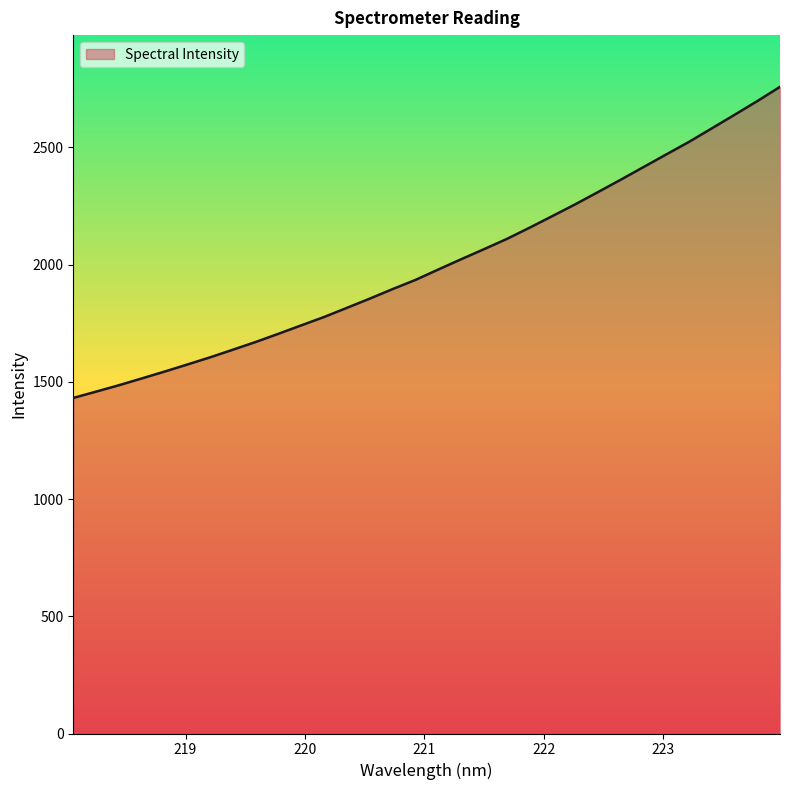

What is the minimum value shown in the chart?

1431.1